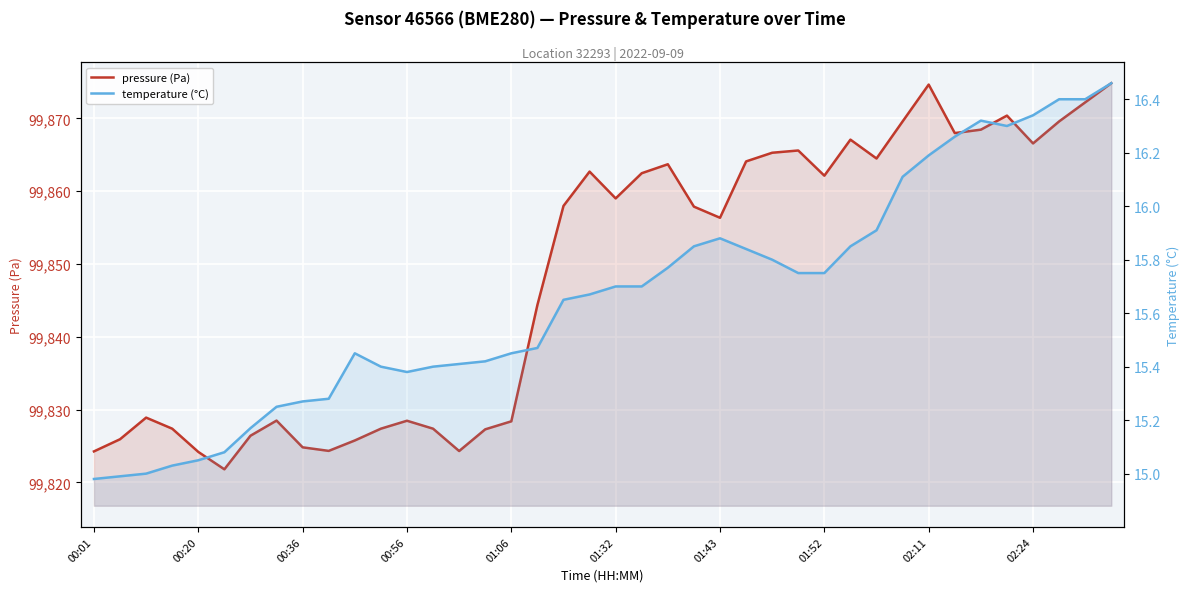

At which category is the sum across all series the highest?

39